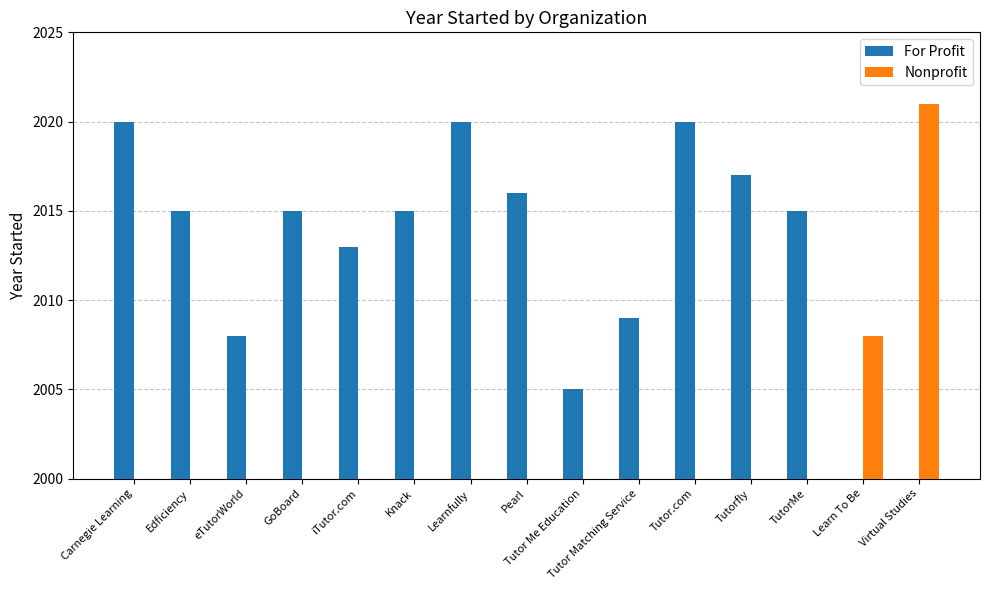

Is the value of For Profit at Tutor Matching Service greater than the value of Nonprofit at GoBoard?

Yes